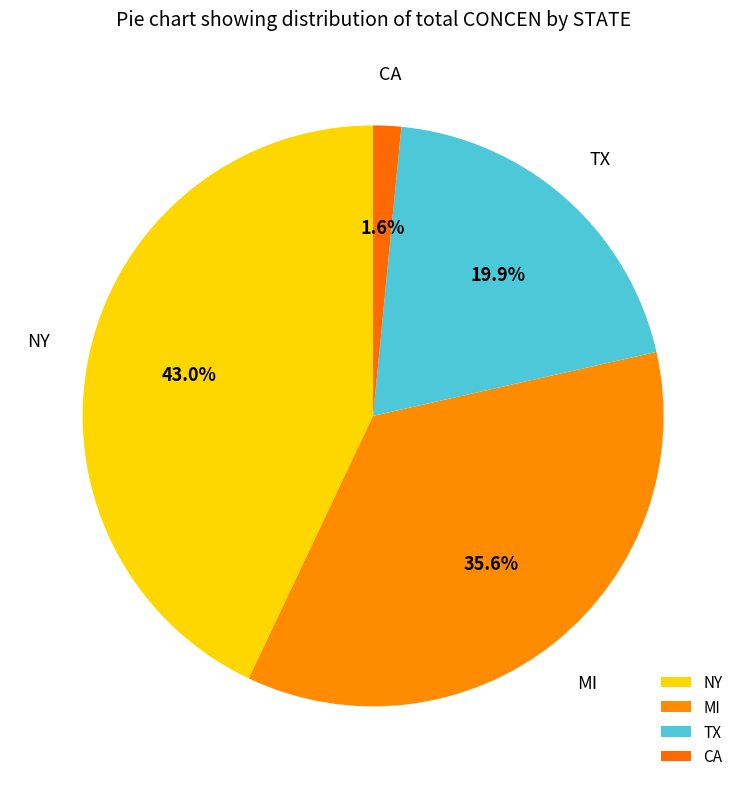

How many slices are in this pie chart?

4